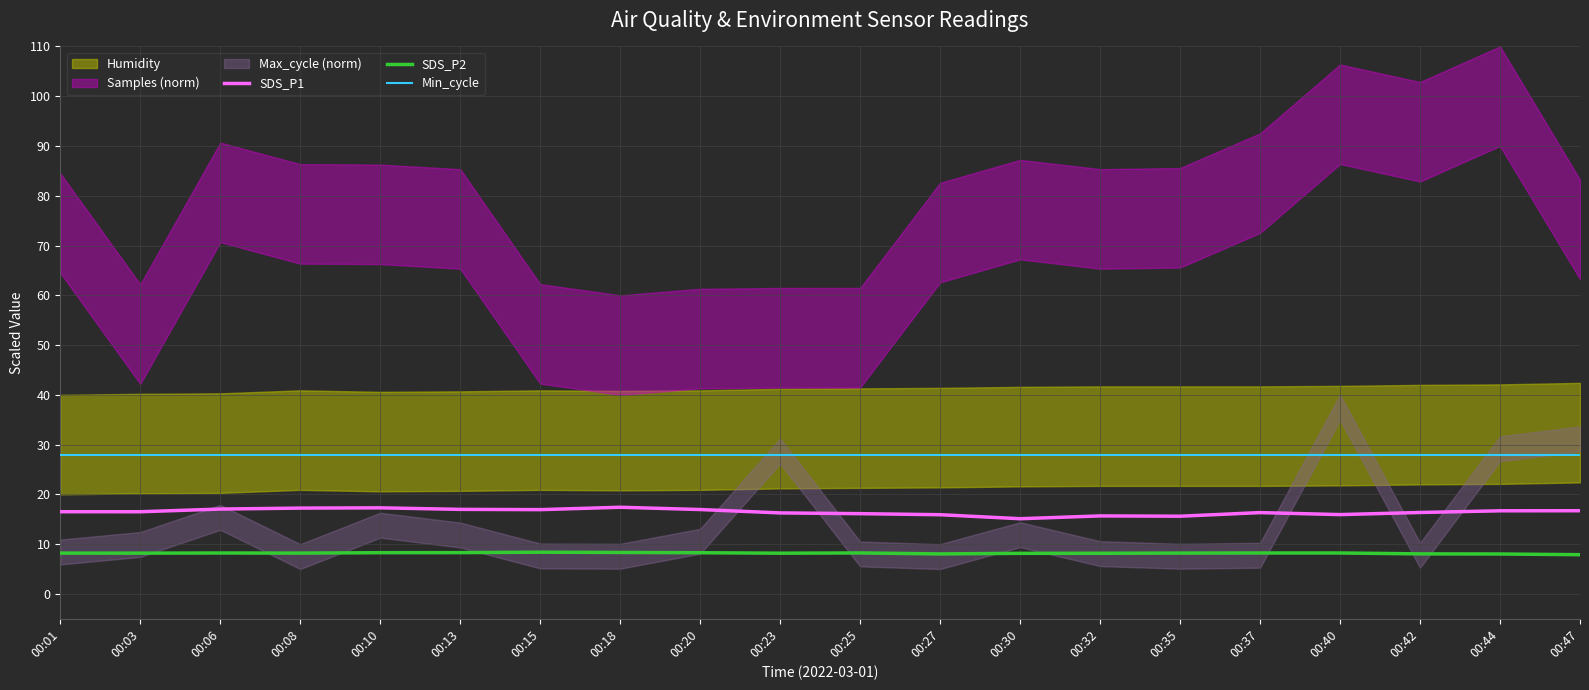

The value of SDS_P2 at 00:15 is 5.3. True or false?

False